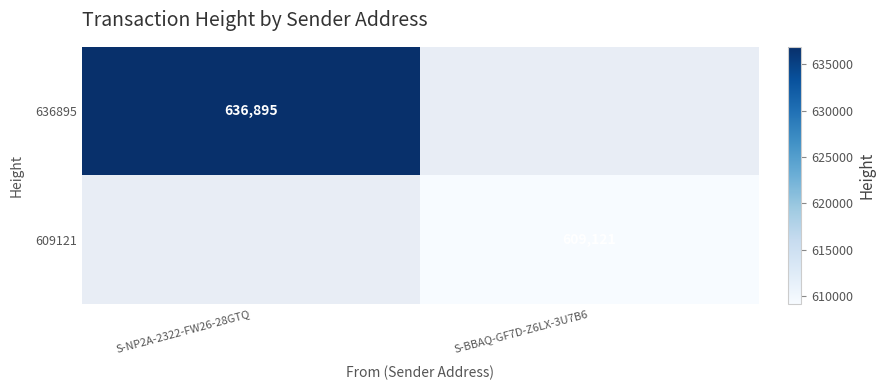

How many data points does each series have?

2